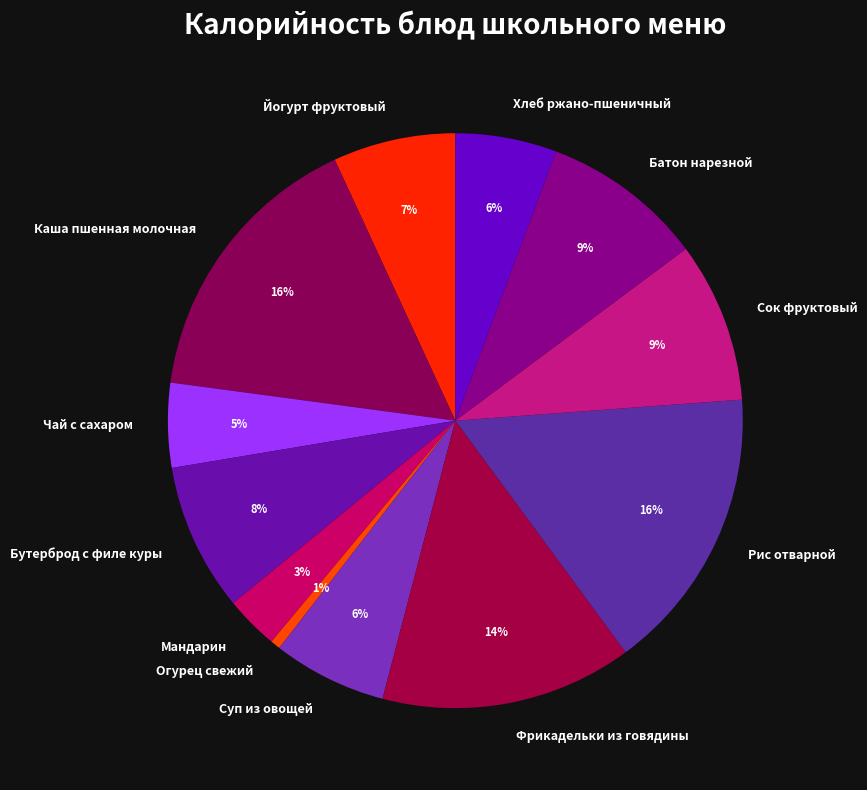

Is the sum of Батон нарезной and Хлеб ржано-пшеничный greater than half?

No